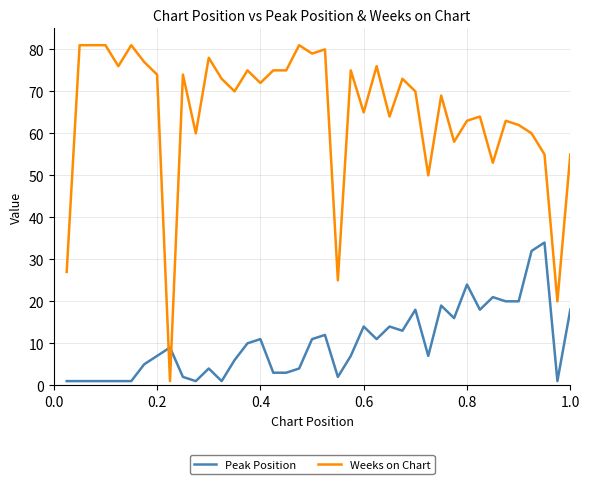

What is the maximum value shown in the chart?

81